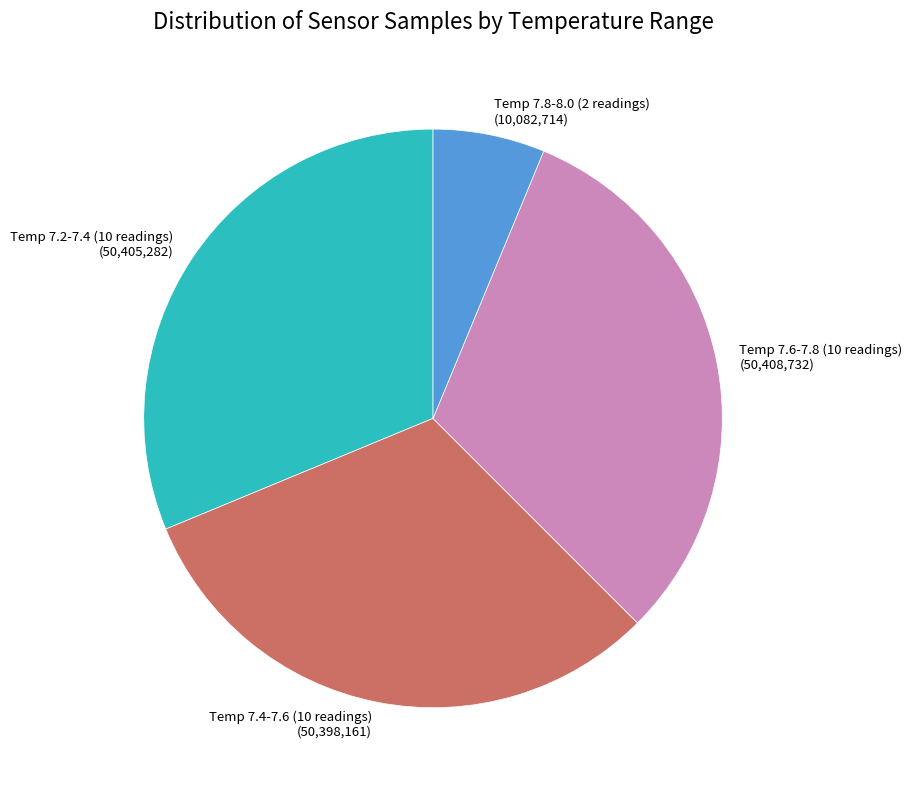

How many slices are in this pie chart?

4